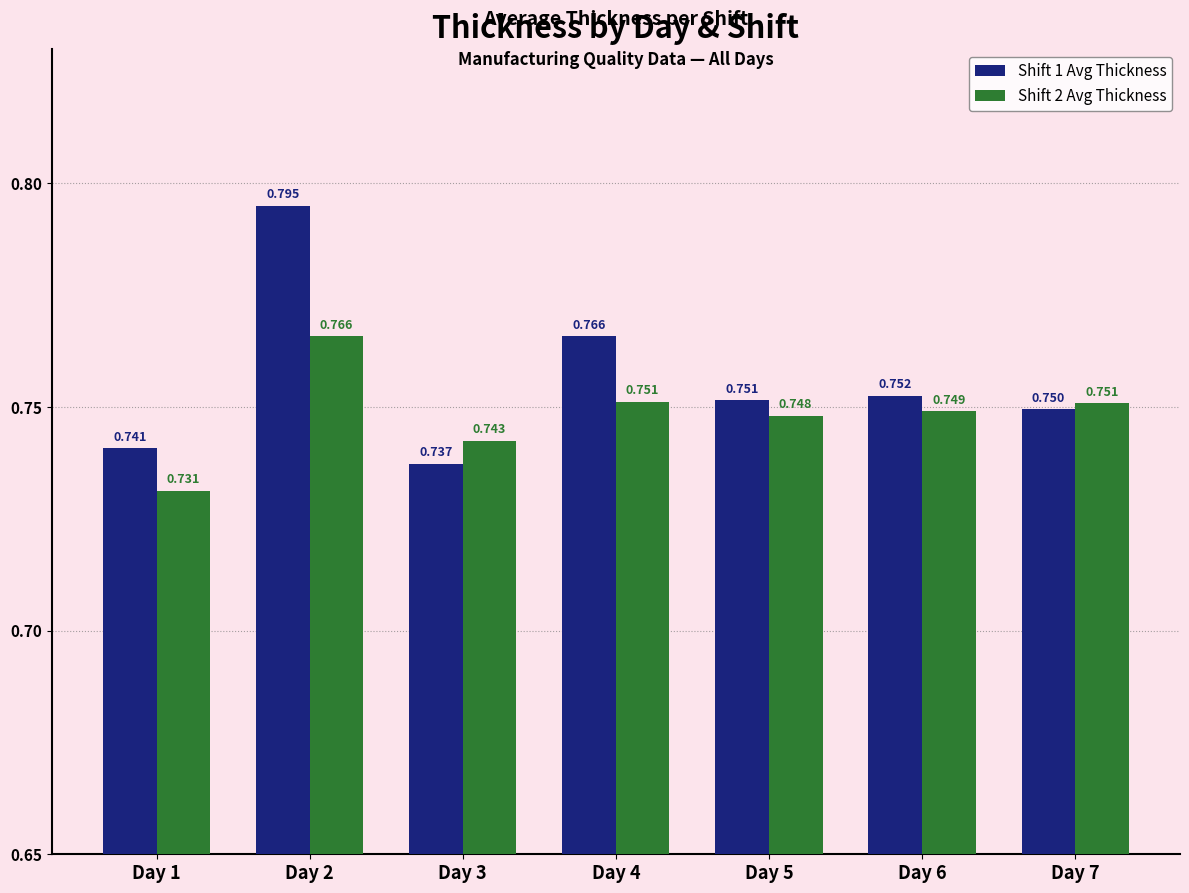

Is the value of Shift 2 Avg Thickness at Day 5 greater than the value of Shift 1 Avg Thickness at Day 6?

No